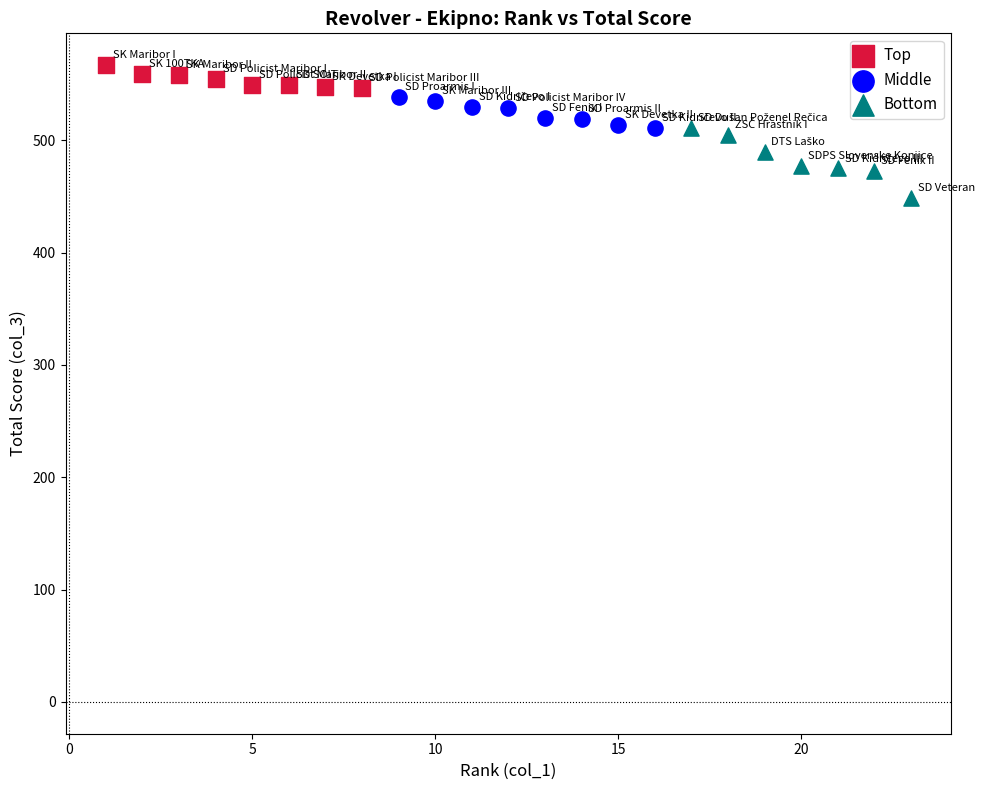

Which series reaches the minimum Y coordinate?

Bottom